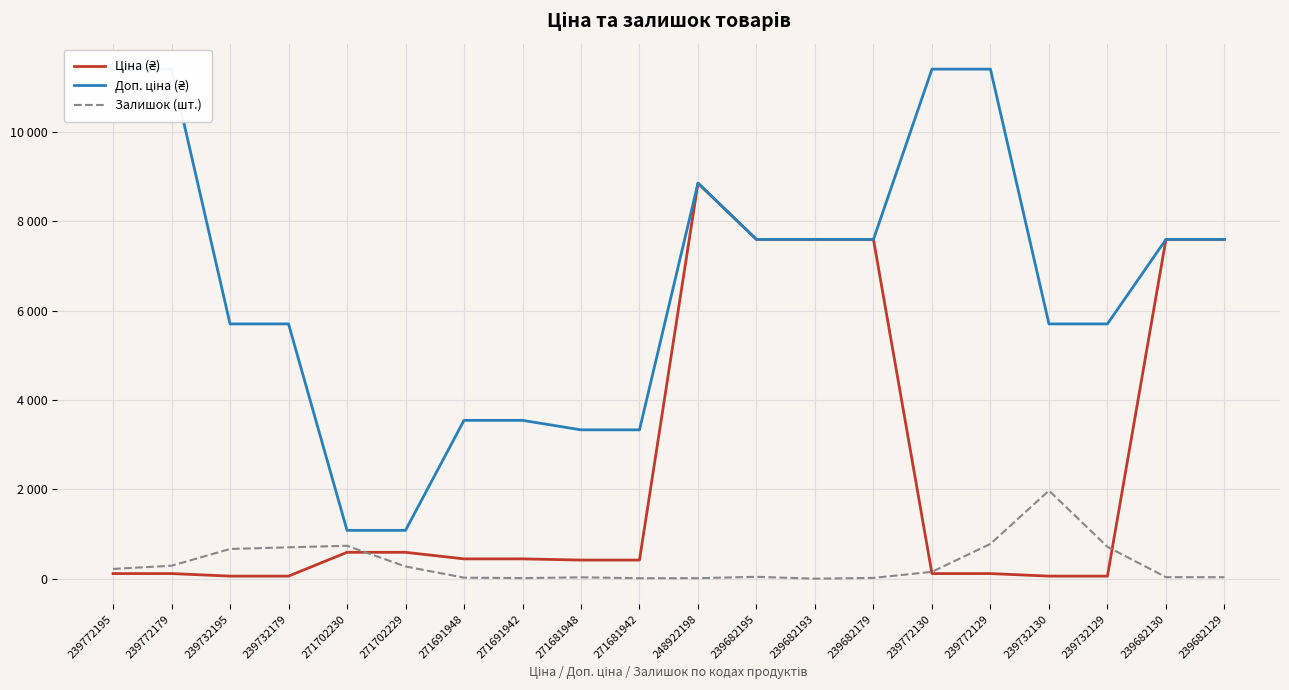

True or false: Ціна (₴) and Доп. ціна (₴) intersect in this chart.

False